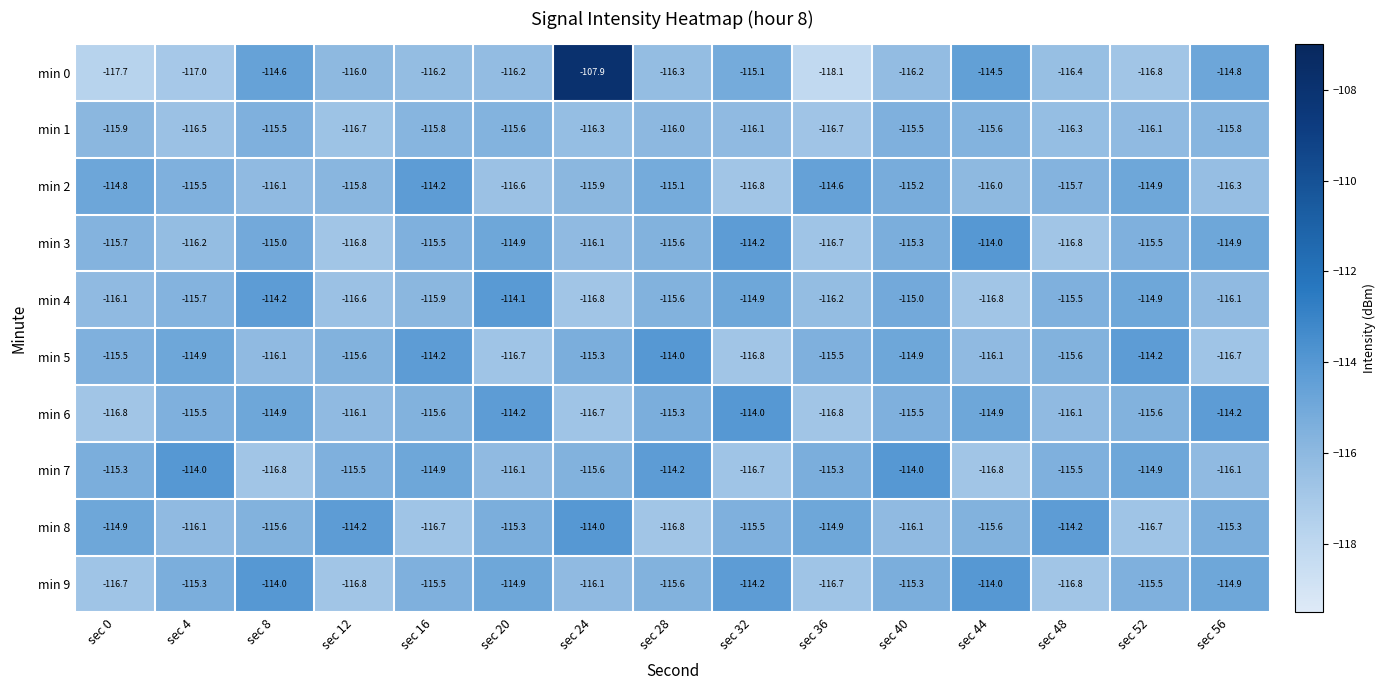

True or false: min 4 has a value of -116.6 at sec 12.

True